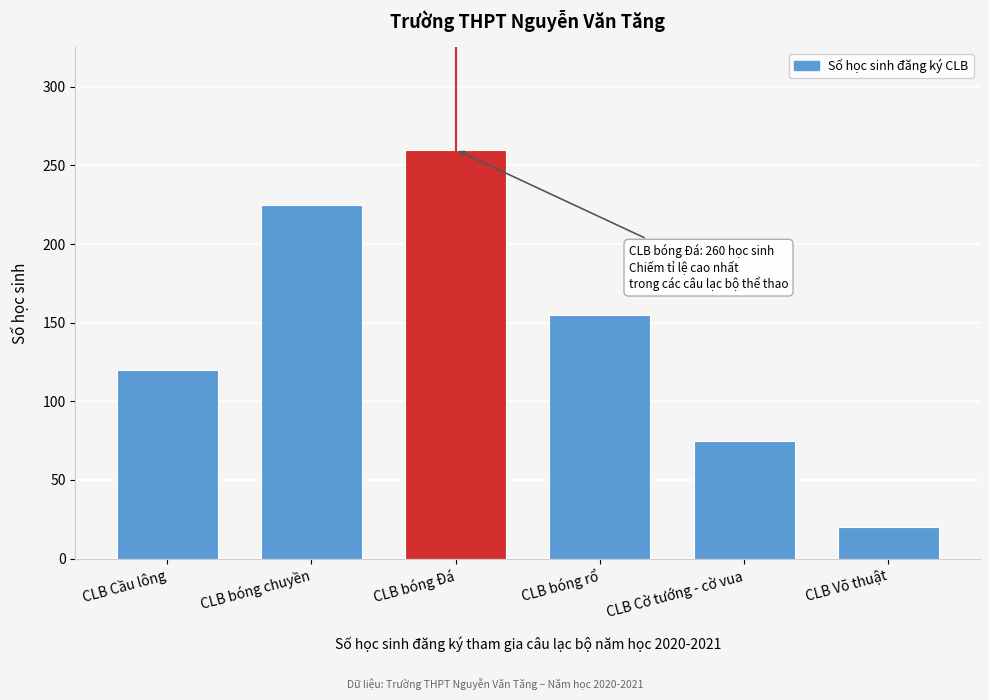

Reading left to right, extract all data points from this chart.

120	225	260	155	75	20